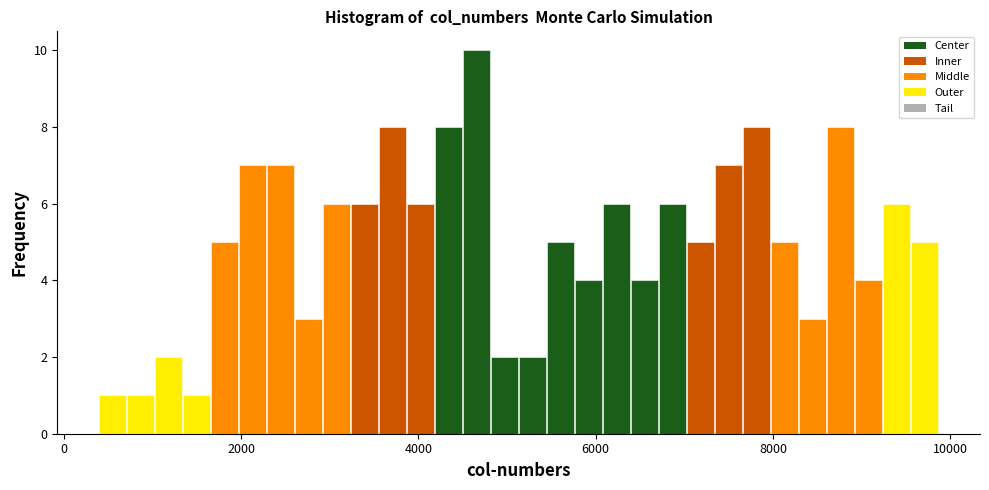

Read against the x-axis, roughly where is the centre of the tallest bar?

4600